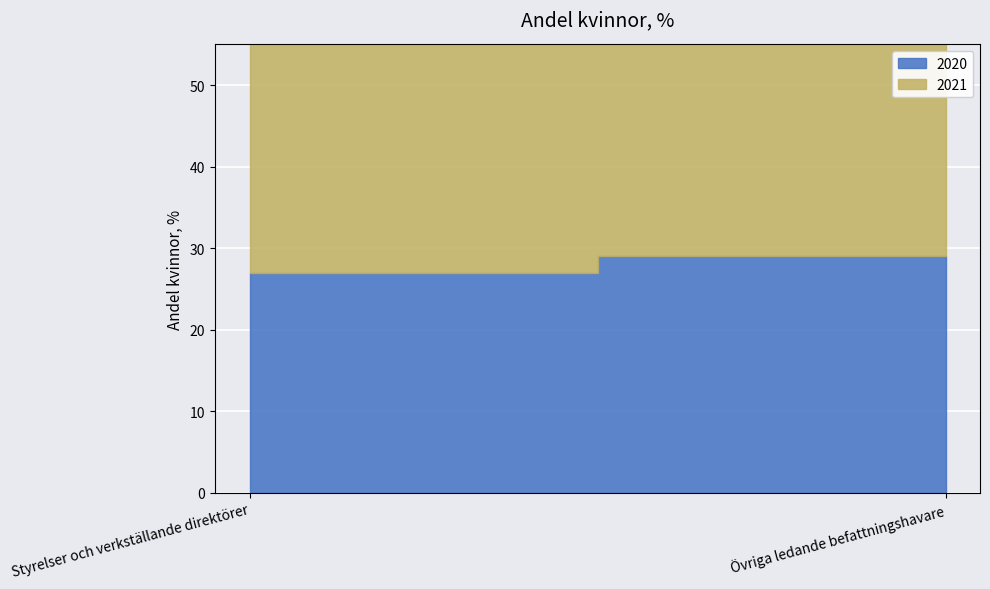

What is the total value across all series at Övriga ledande befattningshavare?

73